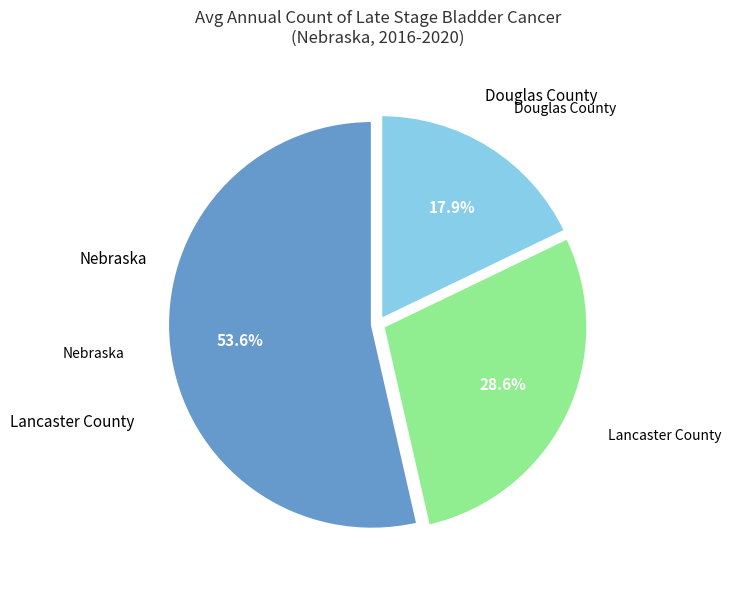

Is there a majority slice in this chart?

Yes